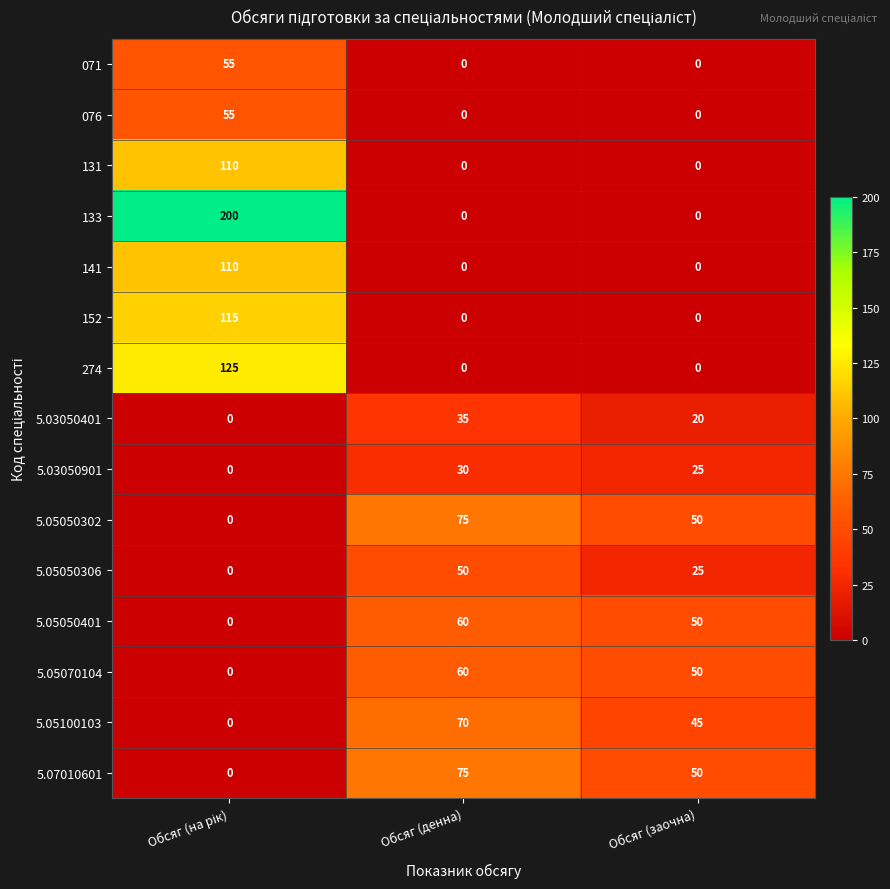

What is the sum of all 274 values?

125